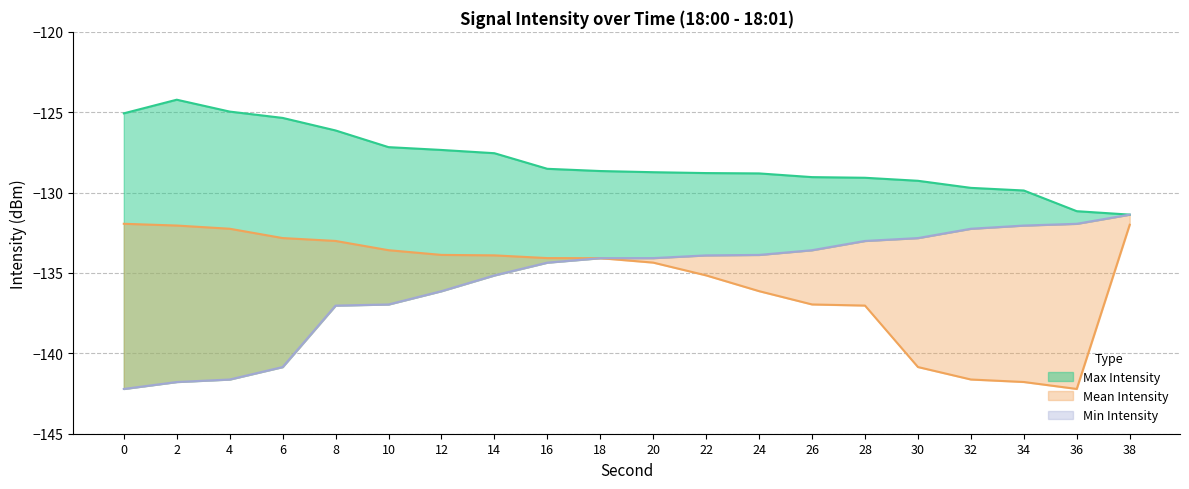

Is the value of Mean Intensity at 24 greater than the value of Max Intensity at 38?

No